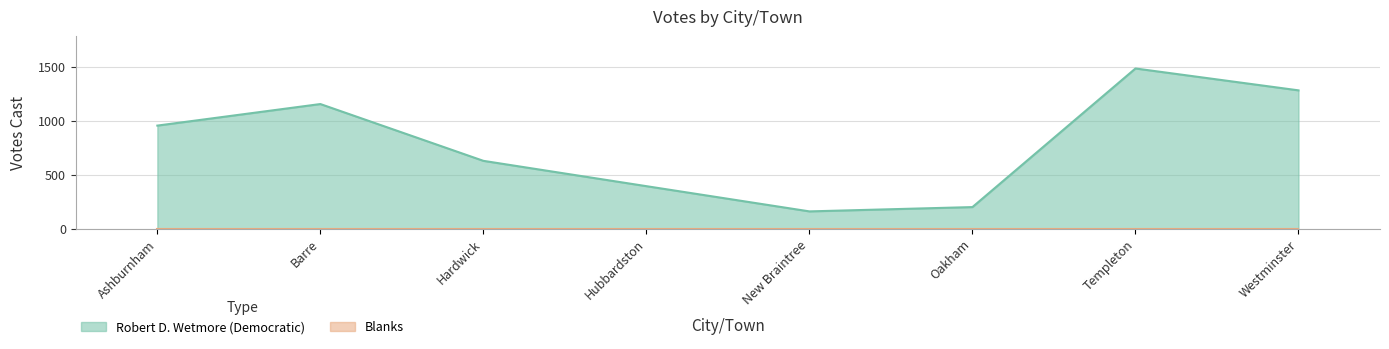

How many points are lower than both their immediate neighbors (excluding endpoints)?

1